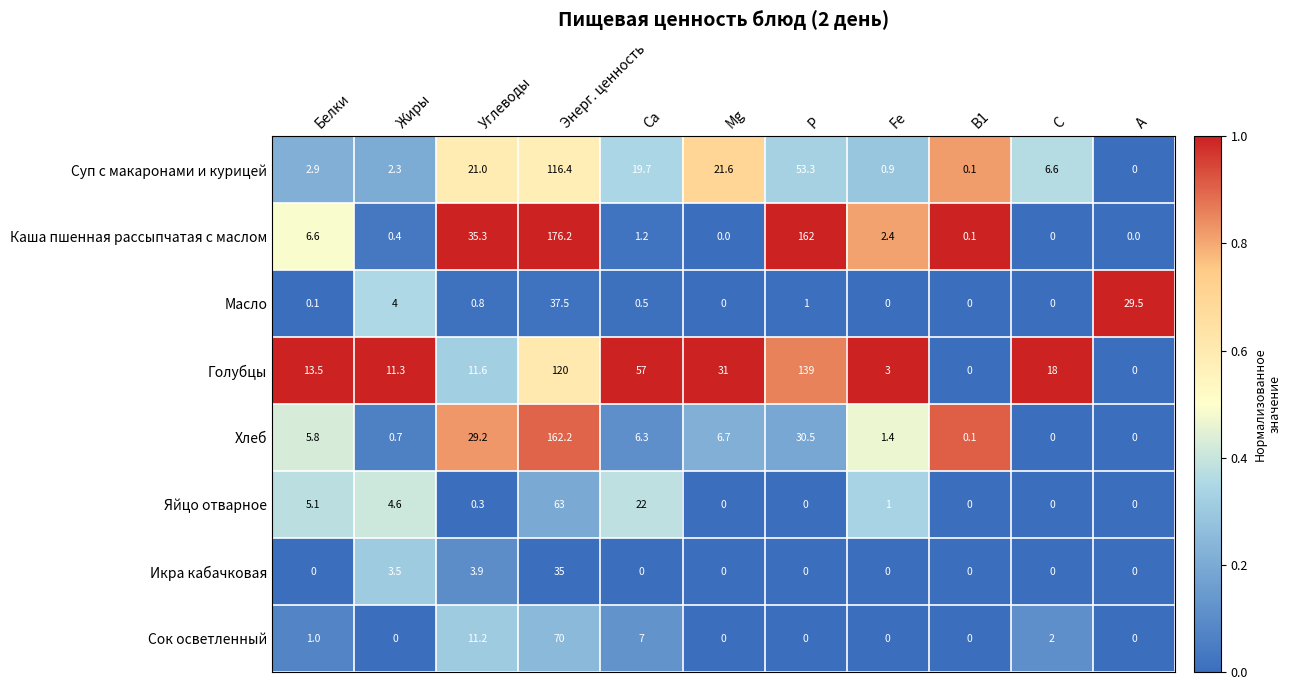

What is the greatest value displayed?

176.2